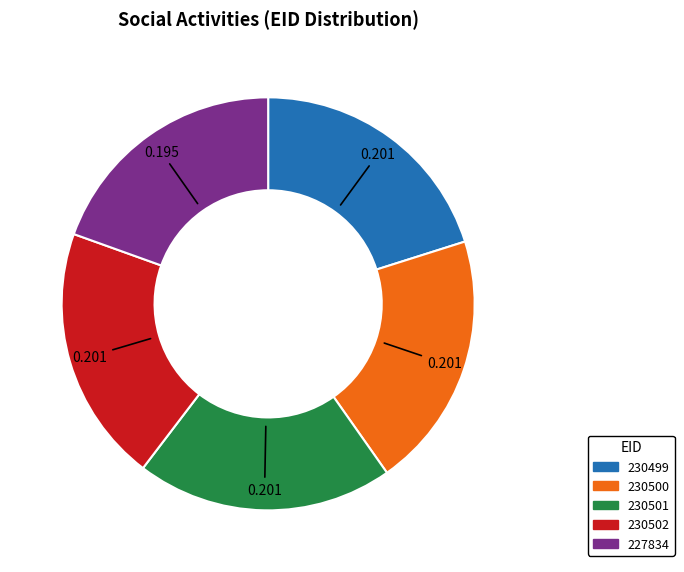

How many slices are in this pie chart?

5